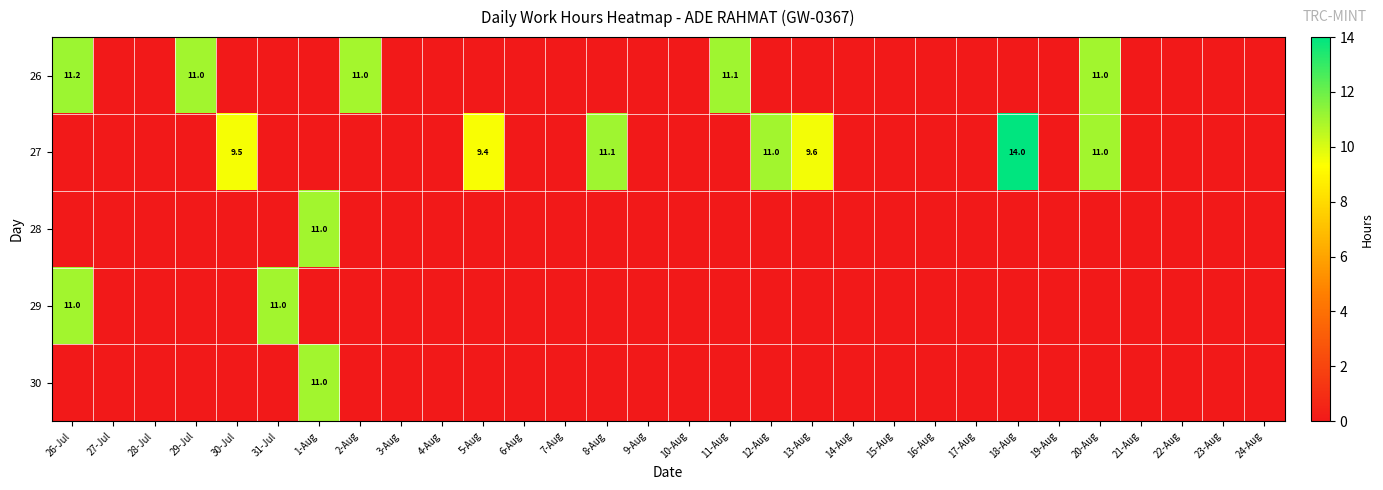

The 27 series shows 9.6 at 13-Aug. True or false?

True